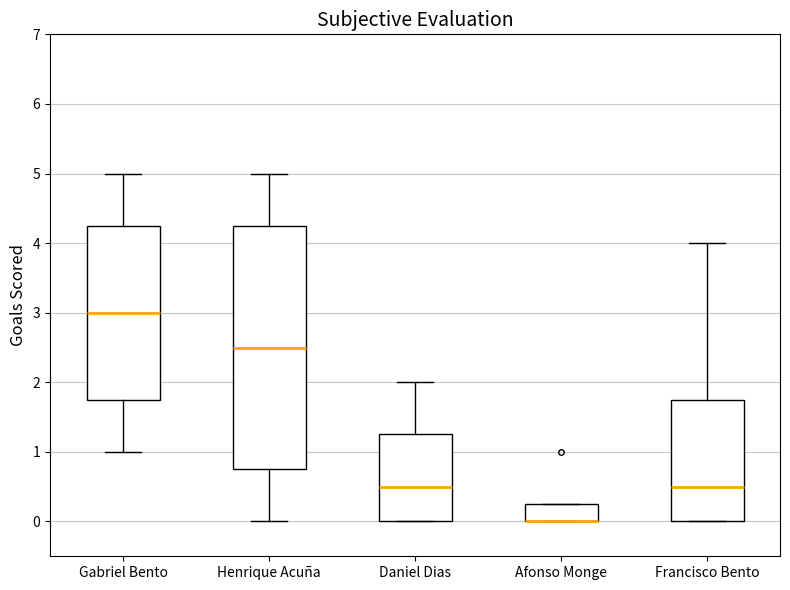

Reading left to right, read every box against the y-axis: the position of its median line, the range the box covers, and the ends of its whiskers. The values are not printed on the chart, so give them approximately, as read against the axis.

Gabriel Bento: median 3.0, box 1.8 to 4.3, whiskers 1.0 to 5.0
Henrique Acuña: median 2.5, box 0.8 to 4.3, whiskers 0.0 to 5.0
Daniel Dias: median 0.5, box 0.0 to 1.3, whiskers 0.0 to 2.0
Afonso Monge: median 0.0 (drawn on the box's lower edge), box 0.0 to 0.3, whiskers 0.0 to 0.3
Francisco Bento: median 0.5, box 0.0 to 1.8, whiskers 0.0 to 4.0